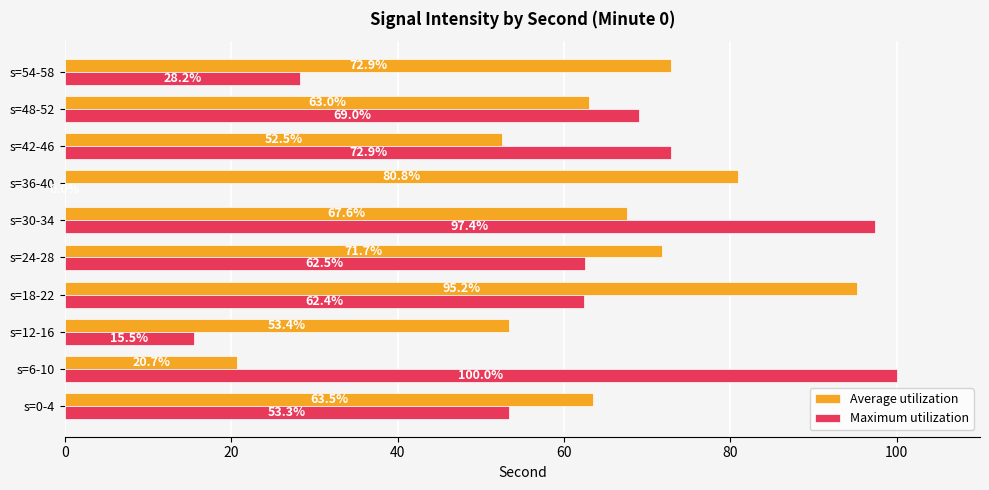

What are all the series names shown in the legend?

Average utilization, Maximum utilization